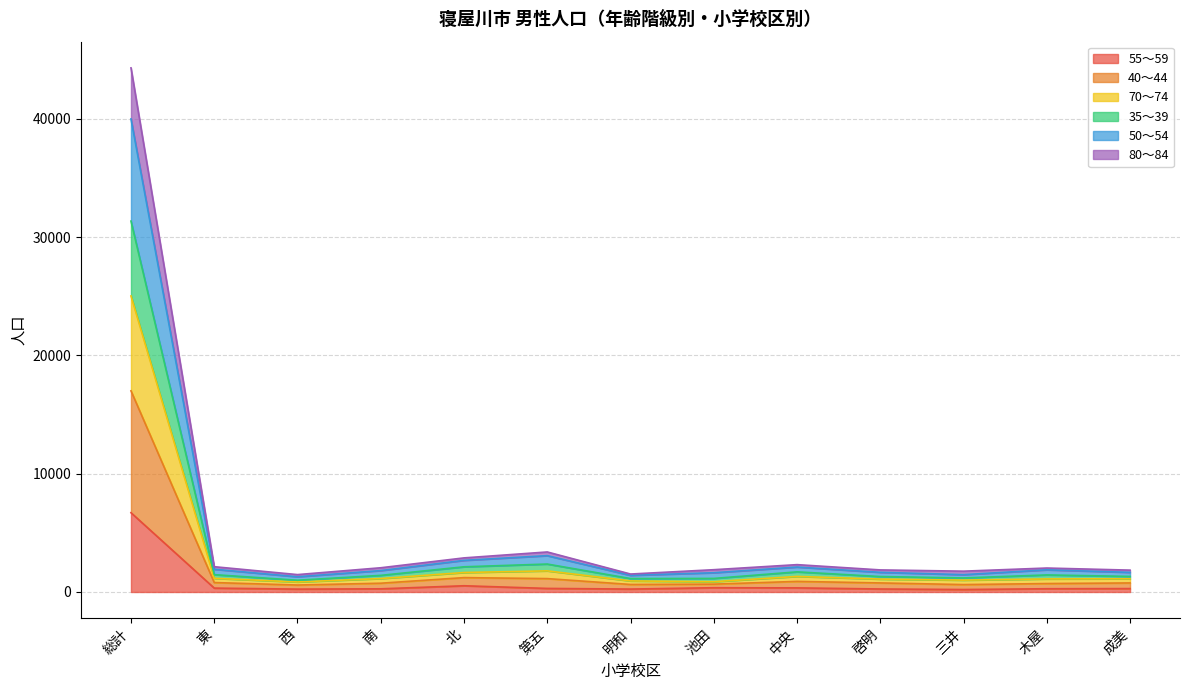

Where does the 40～44 series first go above 1118?

総計